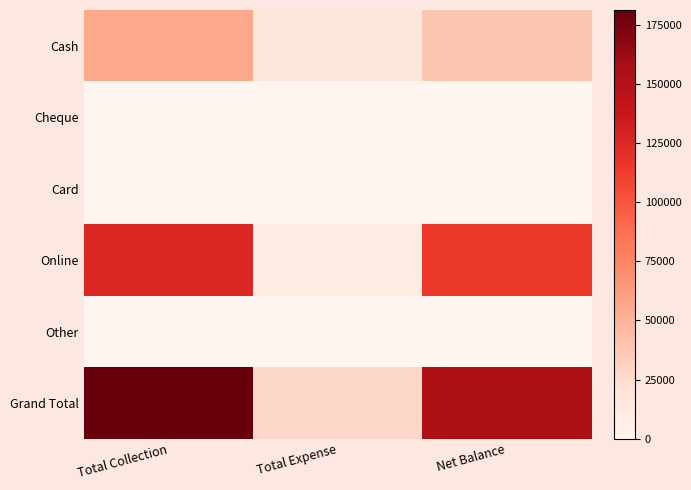

How many distinct data groups are displayed?

6